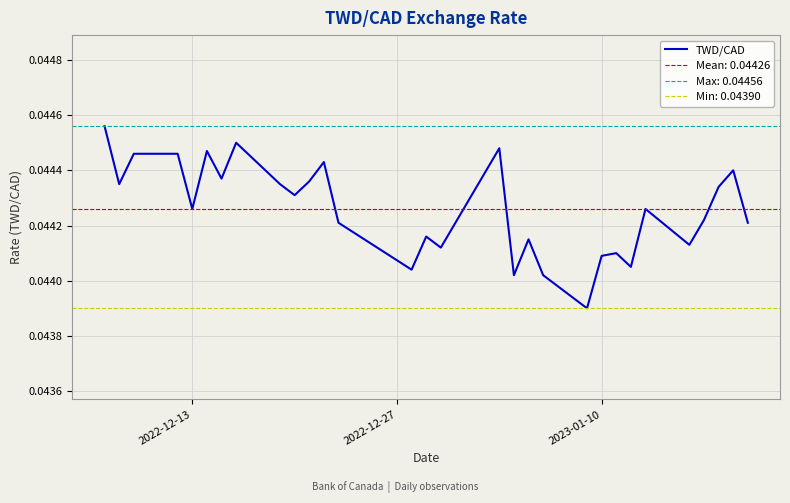

How many points are lower than both their immediate neighbors (excluding endpoints)?

10